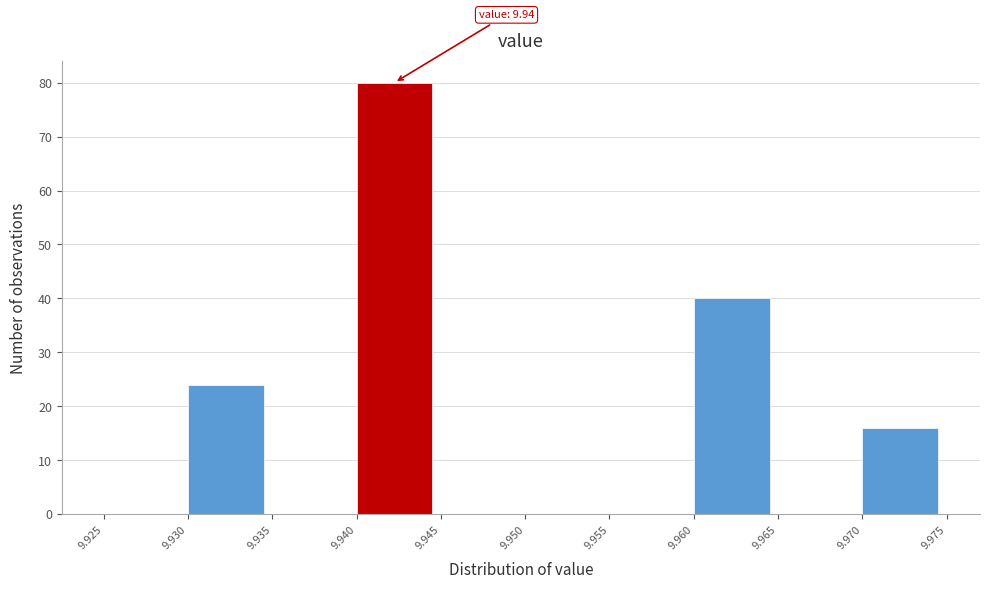

Over which range of the x-axis is the bar tallest?

9.940 to 9.945